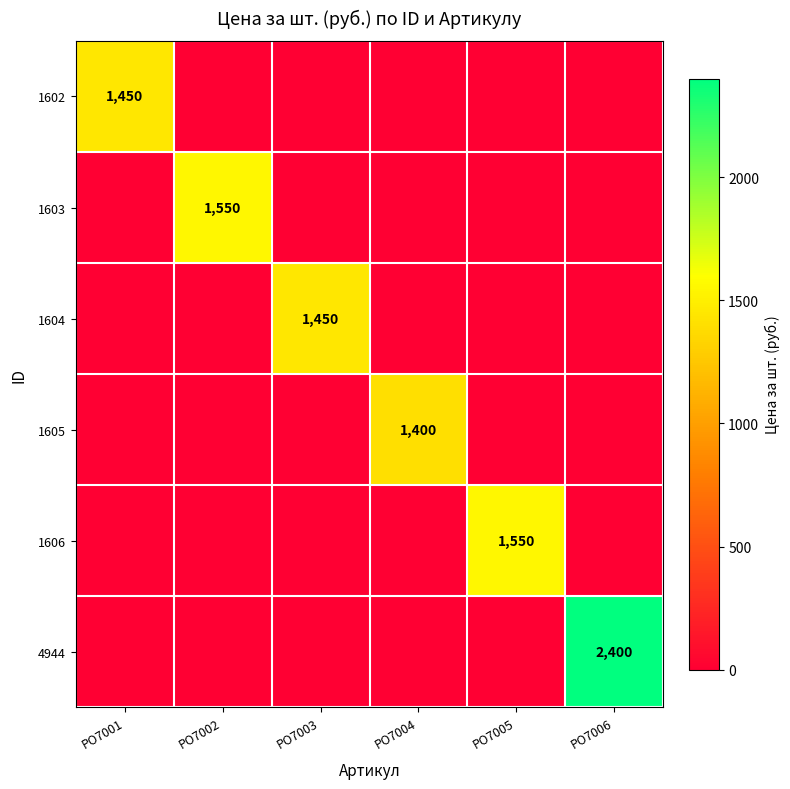

Where is 1606 nearest to the value 775?

РО7001